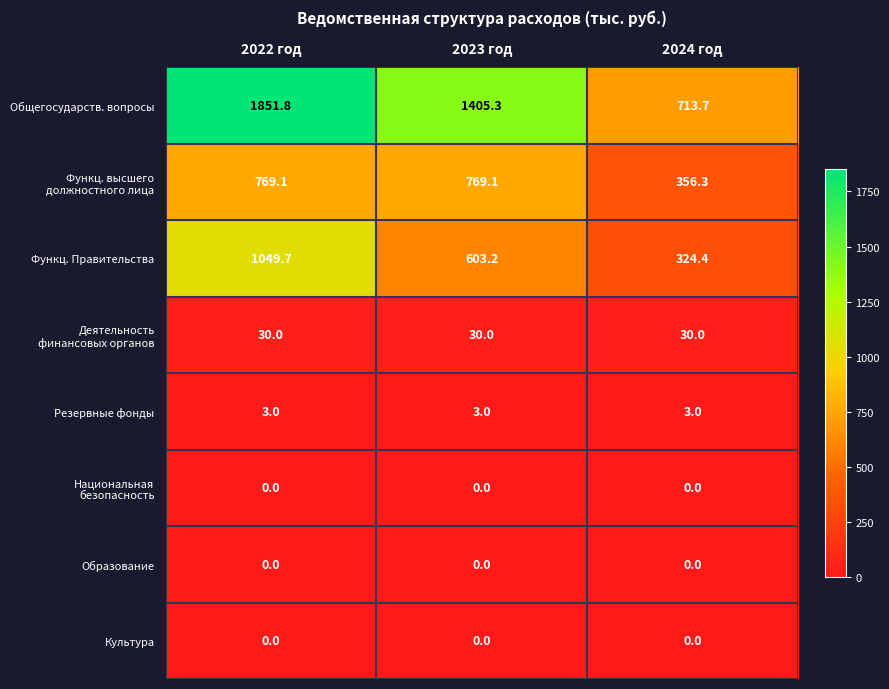

How many series are shown in this chart?

8